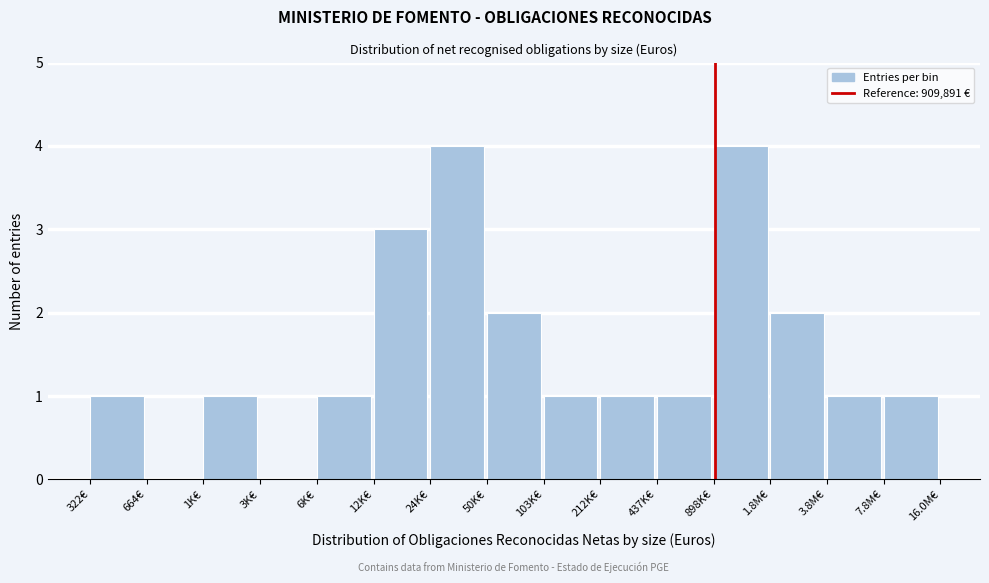

Reading left to right, what are all the values shown in this chart?

322€=1	664€=0	1K€=1	3K€=0	6K€=1	12K€=3	24K€=4	50K€=2	103K€=1	212K€=1	437K€=1	898K€=4	1.8M€=2	3.8M€=1	7.8M€=1